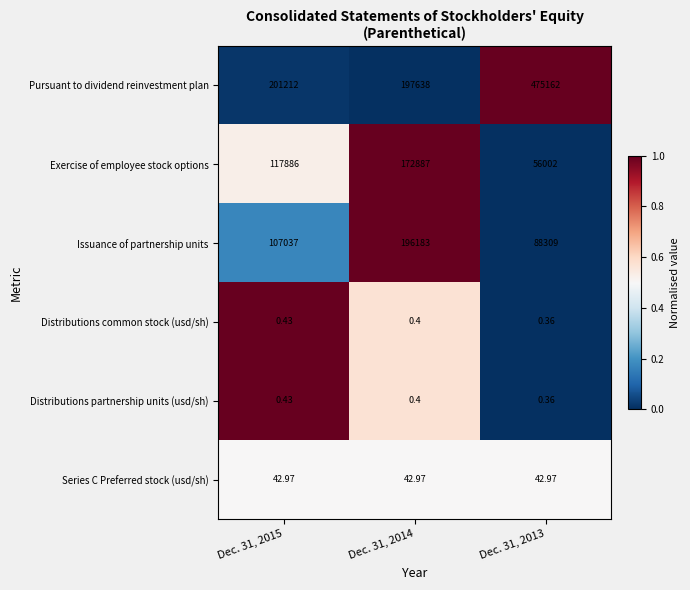

Which series has the largest range (max minus min)?

Pursuant to dividend reinvestment plan